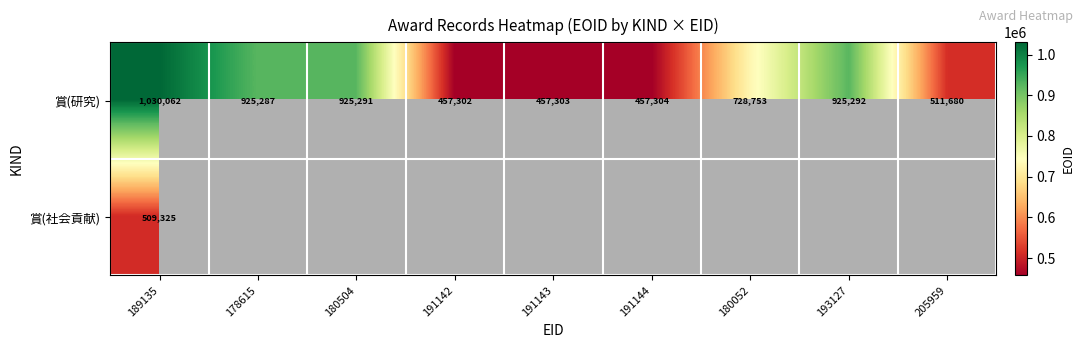

What is the spread (max minus min) of values at 189135?

520737